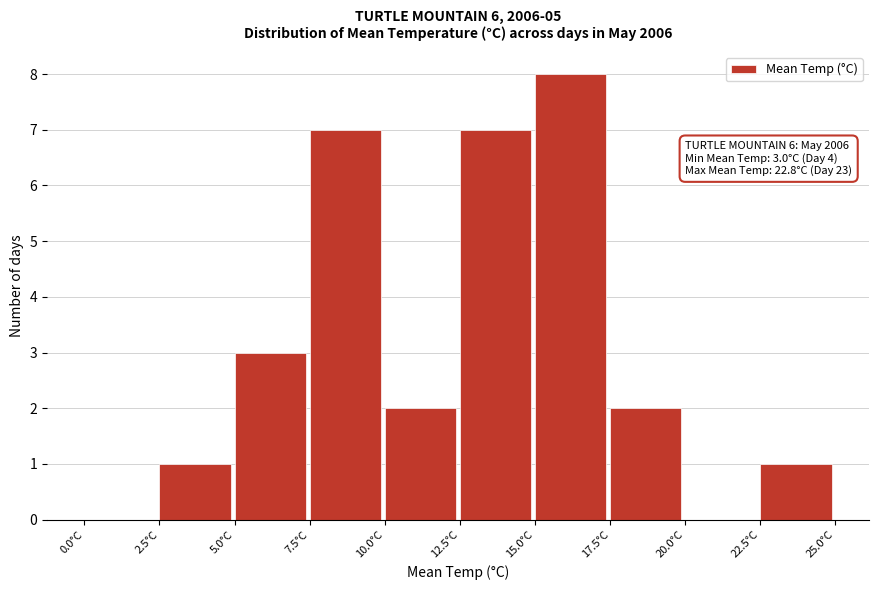

Over which range of the x-axis is the bar tallest?

15.0 to 17.5